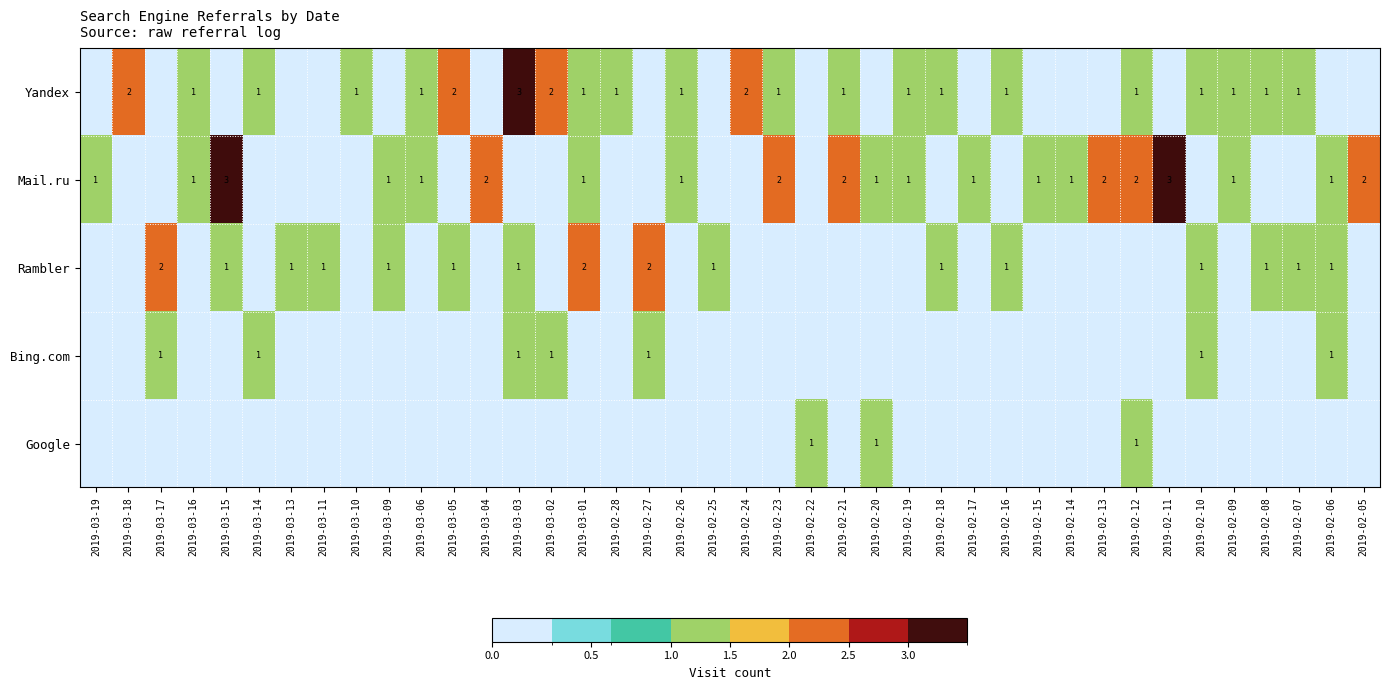

The value of Mail.ru at 2019-02-21 is 0. True or false?

False